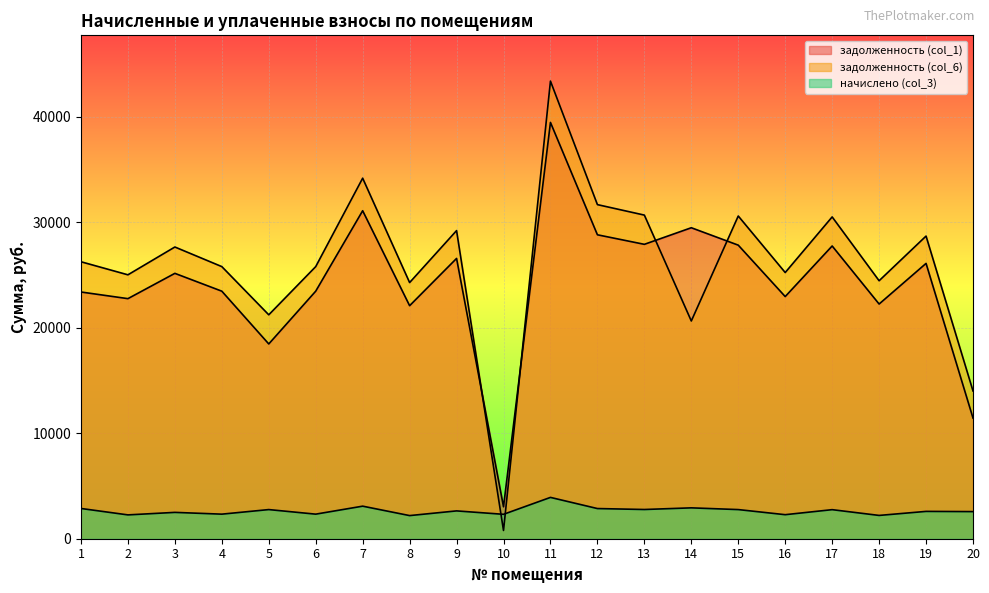

What is the average value of the начислено (col_3) series?

2644.6